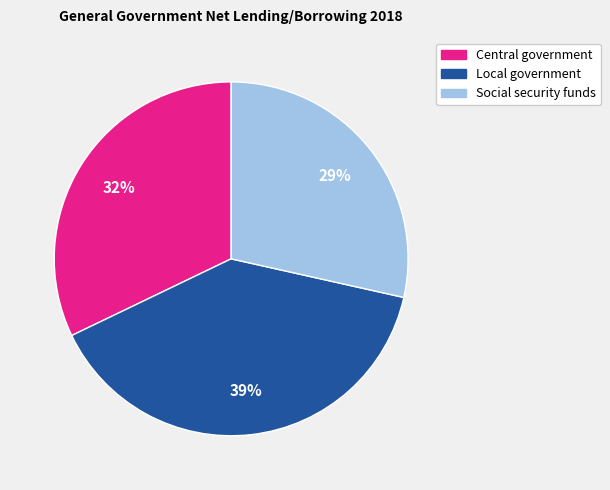

Is it true that Local government is 29% of the pie?

False